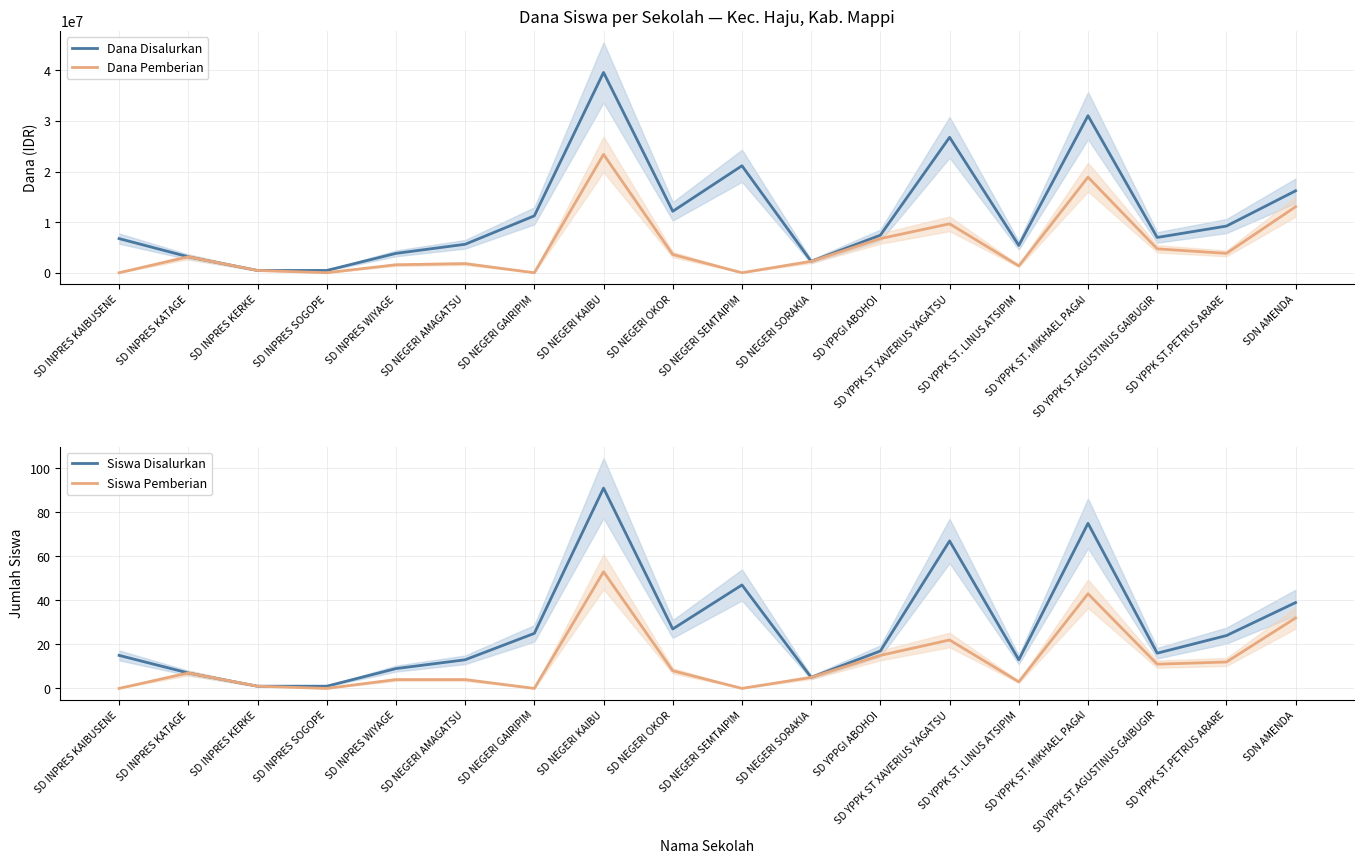

What are all the series names shown in the legend?

Dana Disalurkan, Dana Pemberian, Siswa Disalurkan, Siswa Pemberian